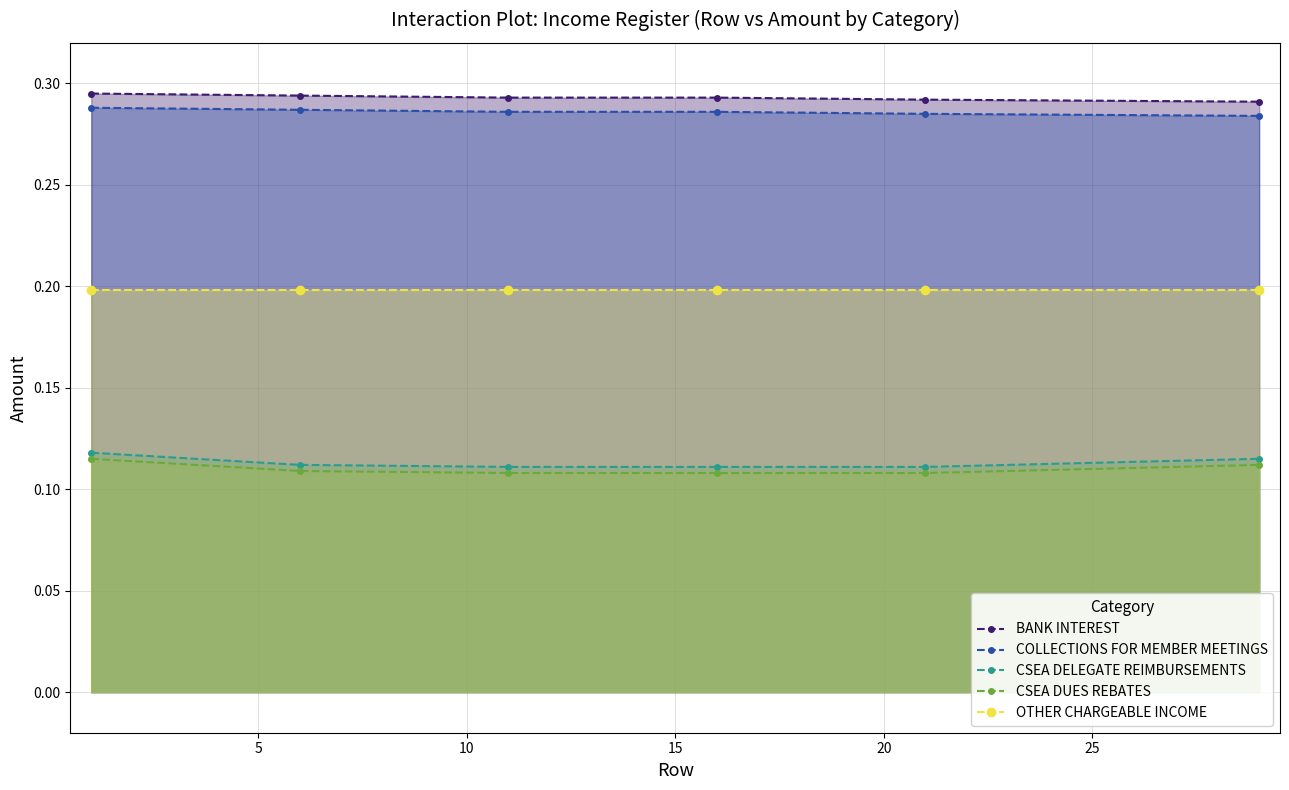

At how many categories does at least one series exceed 0?

6